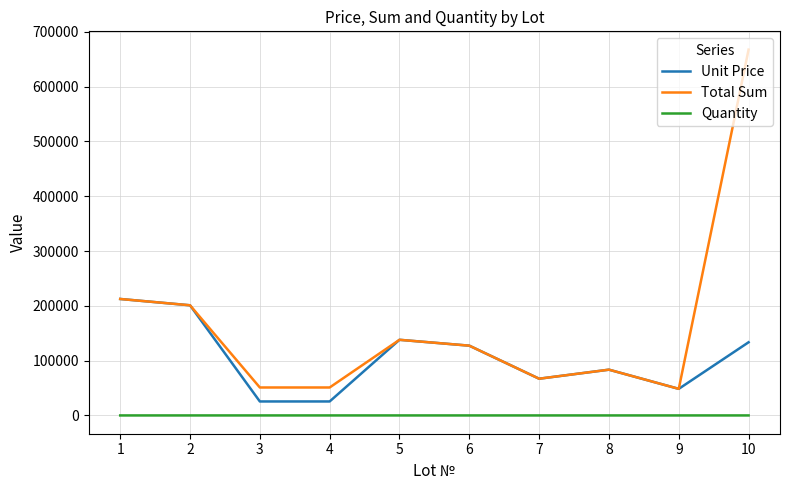

Is the value of Quantity at 7 greater than the value of Unit Price at 10?

No